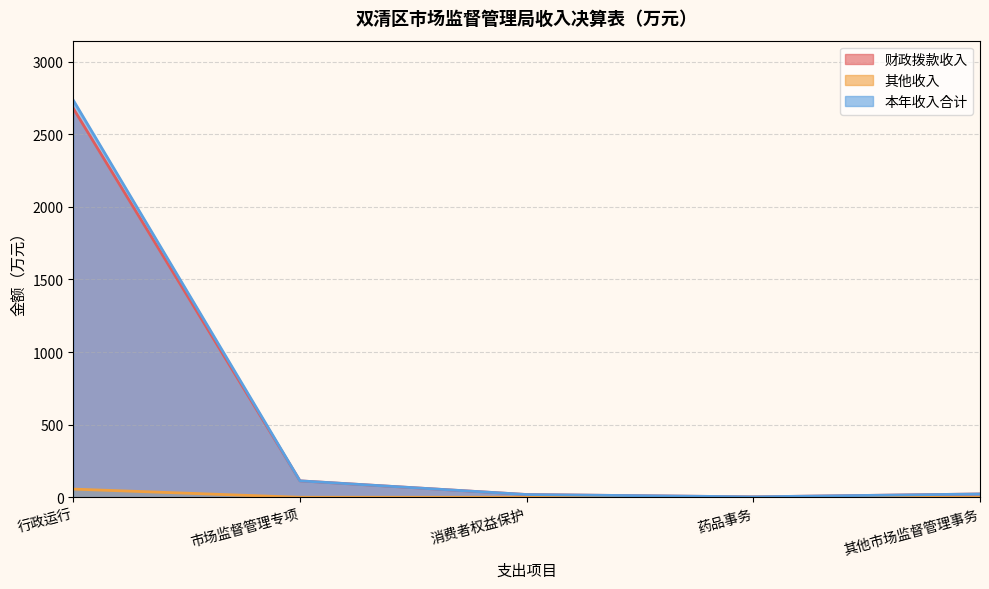

Which series changed the most between 行政运行 and 其他市场监督管理事务?

本年收入合计